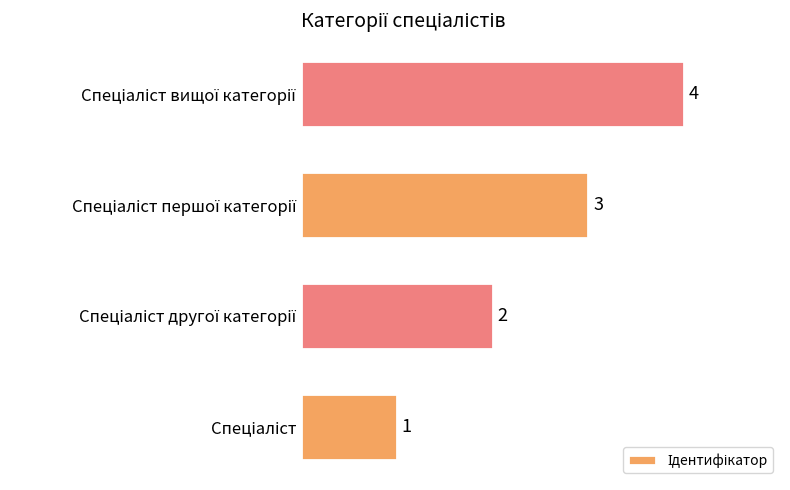

Count the values in the range 2 to 4.

3